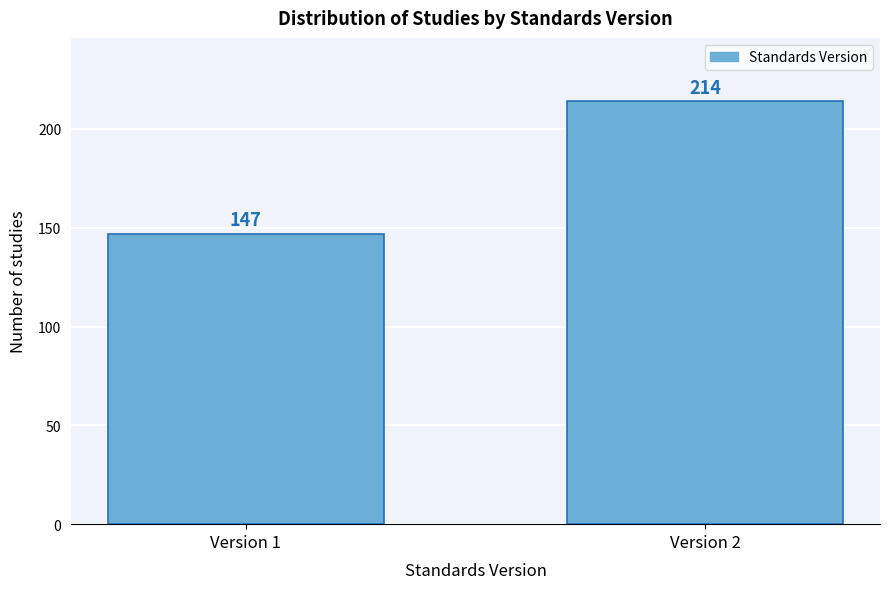

Reading left to right, transcribe all the data shown in this chart.

147	214